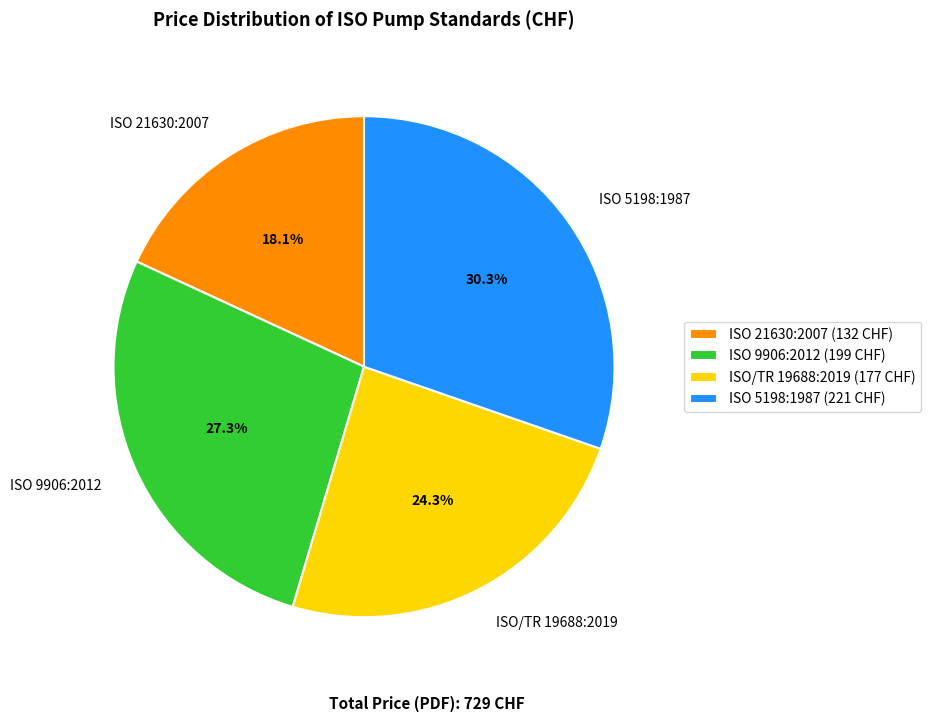

Is it true that ISO/TR 19688:2019 is 24% of the pie?

True